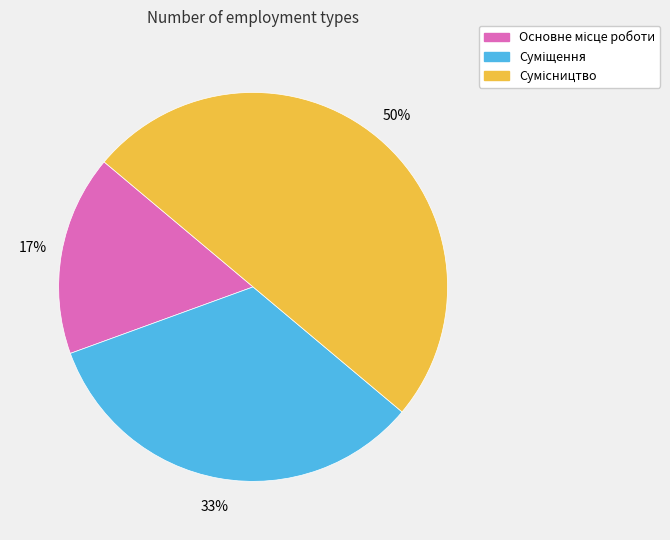

To the nearest percent, what is the difference between the largest and smallest slice percentages?

33%